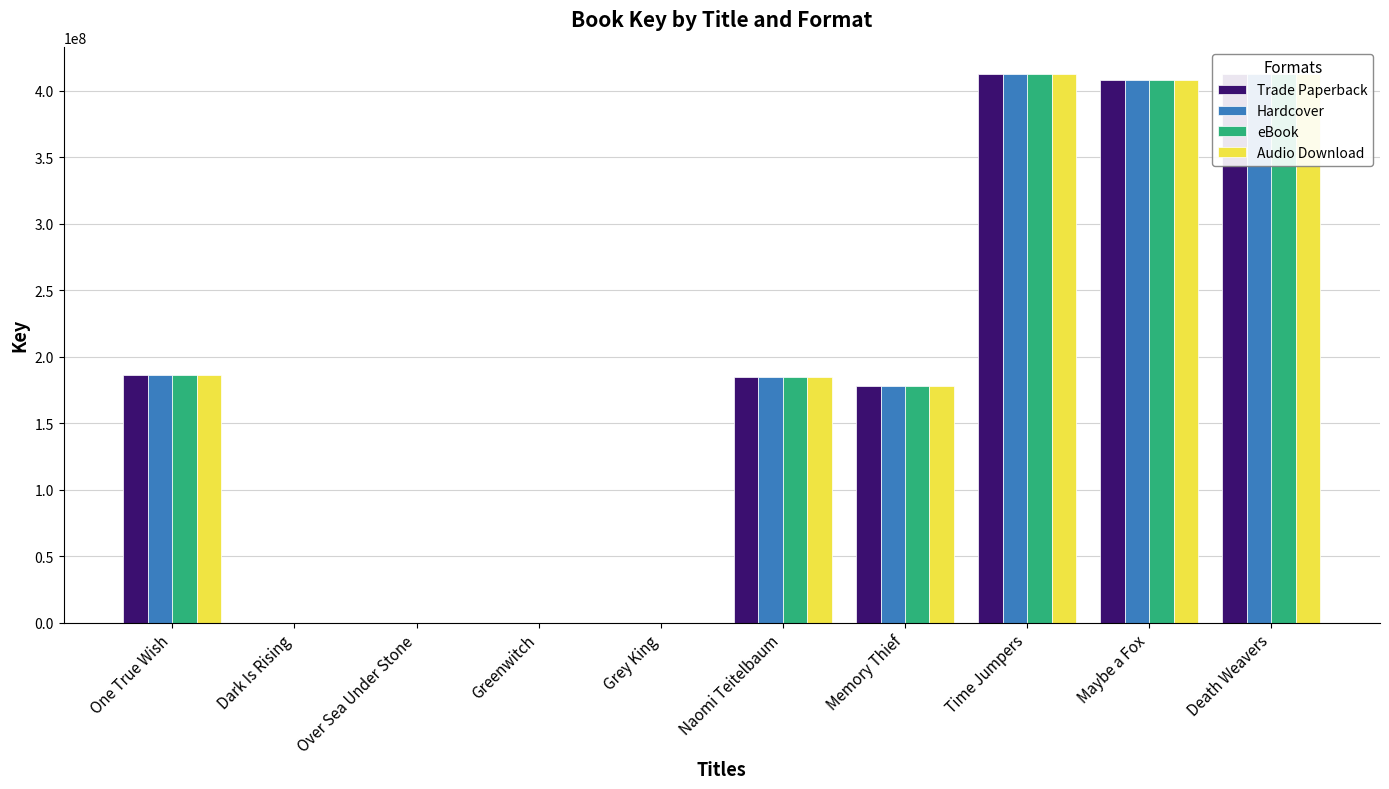

What is the greatest value displayed?

412229883